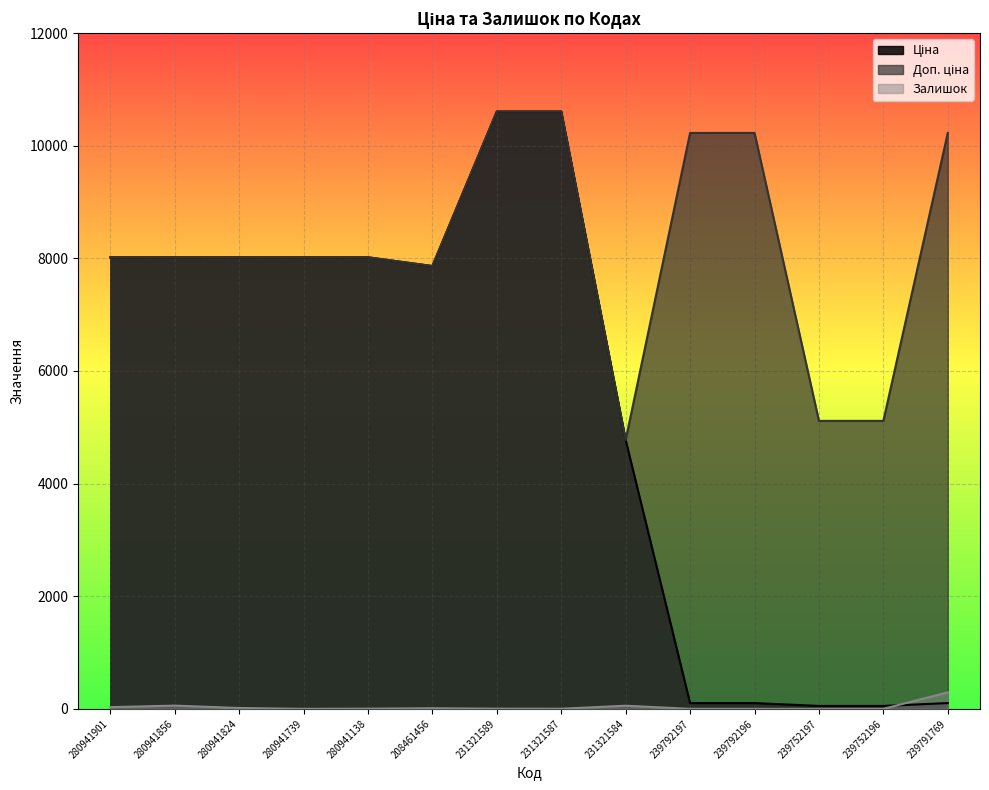

How many lines are shown in the chart?

3